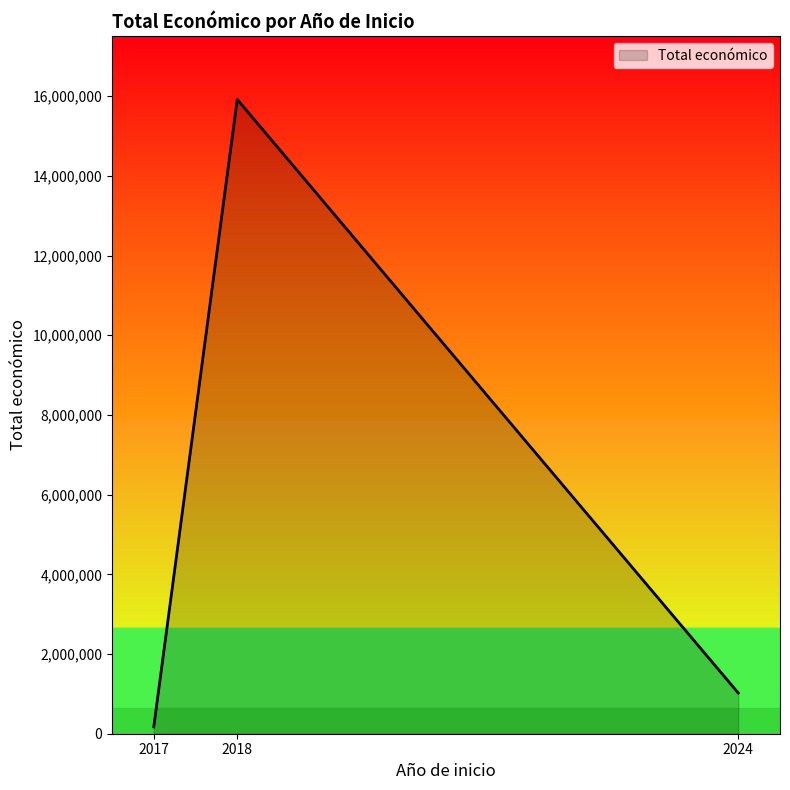

What is the difference between the maximum and minimum values?

15745336